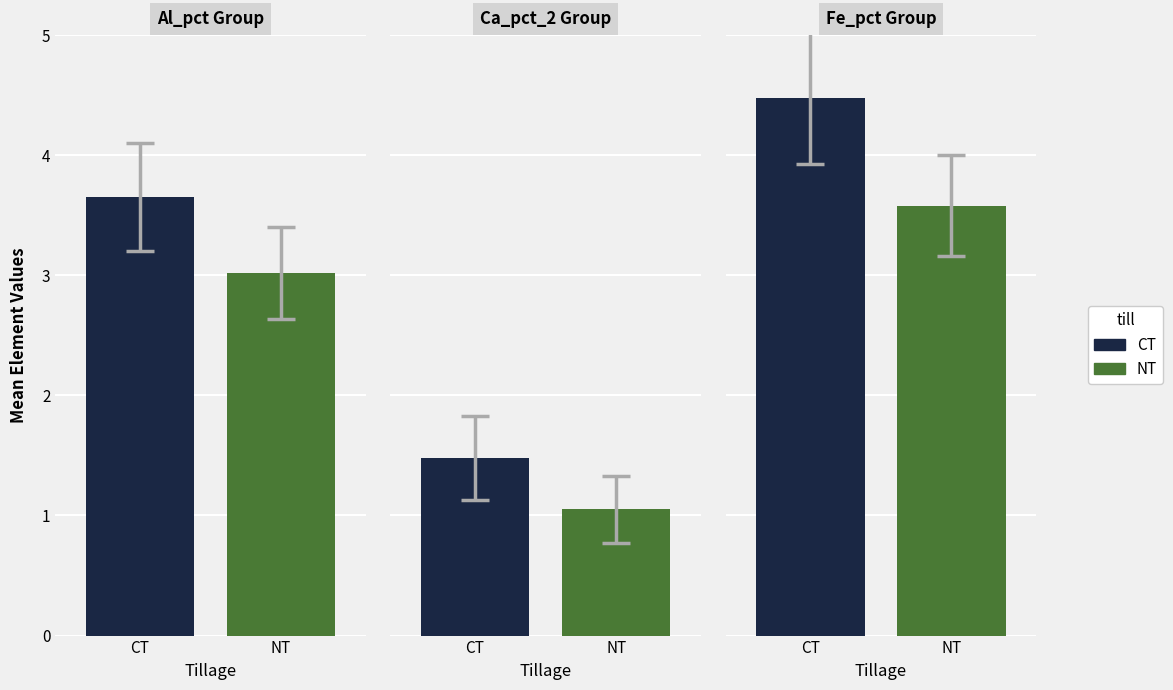

Does the chart contain stacked bars?

No